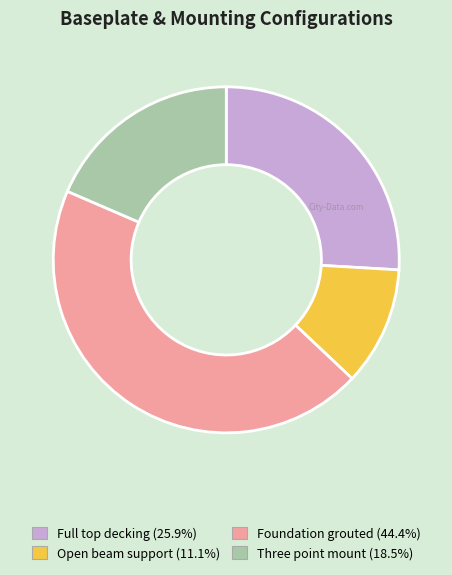

Approximately how many times larger is the value at Three point mount (18.5%) compared to Open beam support (11.1%)?

1.7